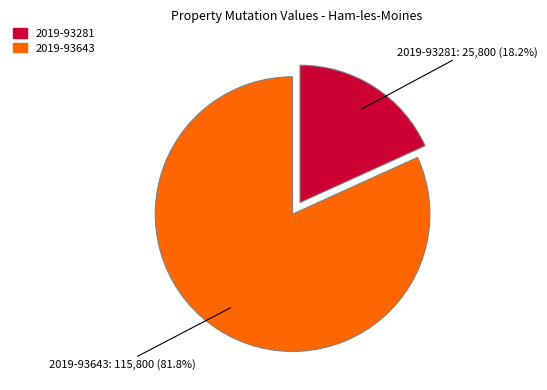

To the nearest percent, what portion does 2019-93281 represent?

18%